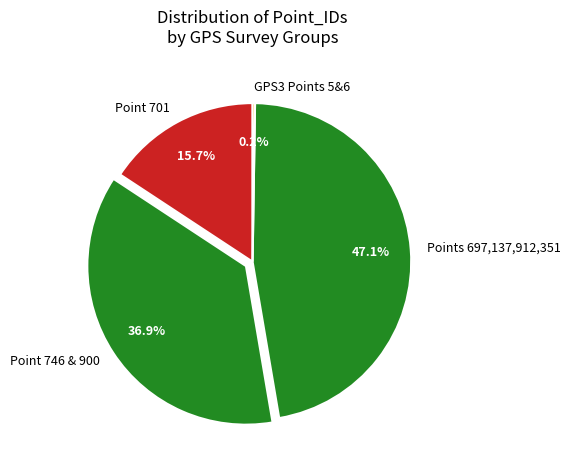

To the nearest percent, what is the average slice percentage?

25%